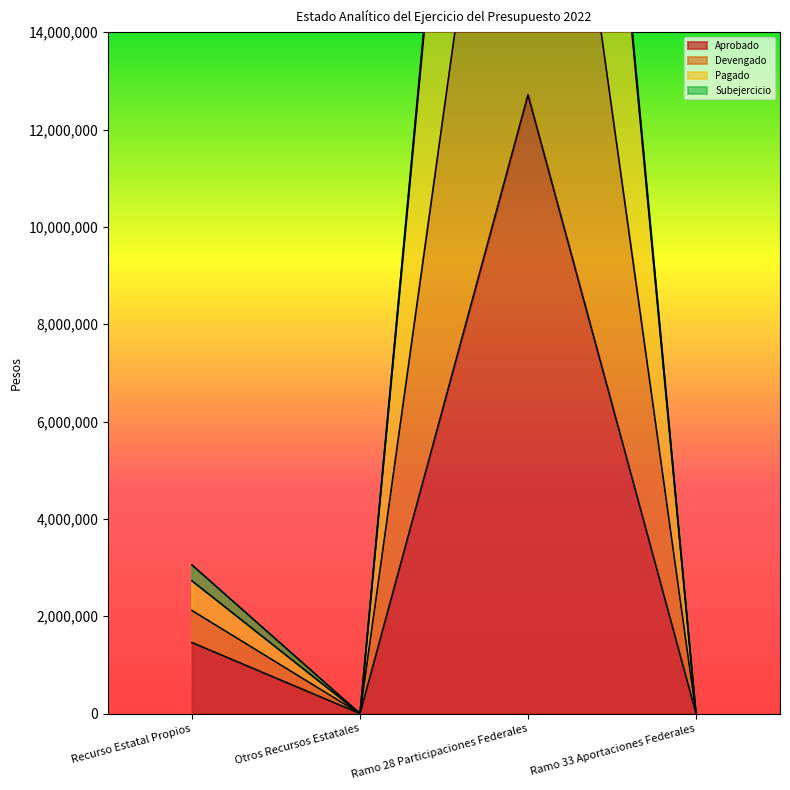

Which series has the largest total across all categories?

Pagado